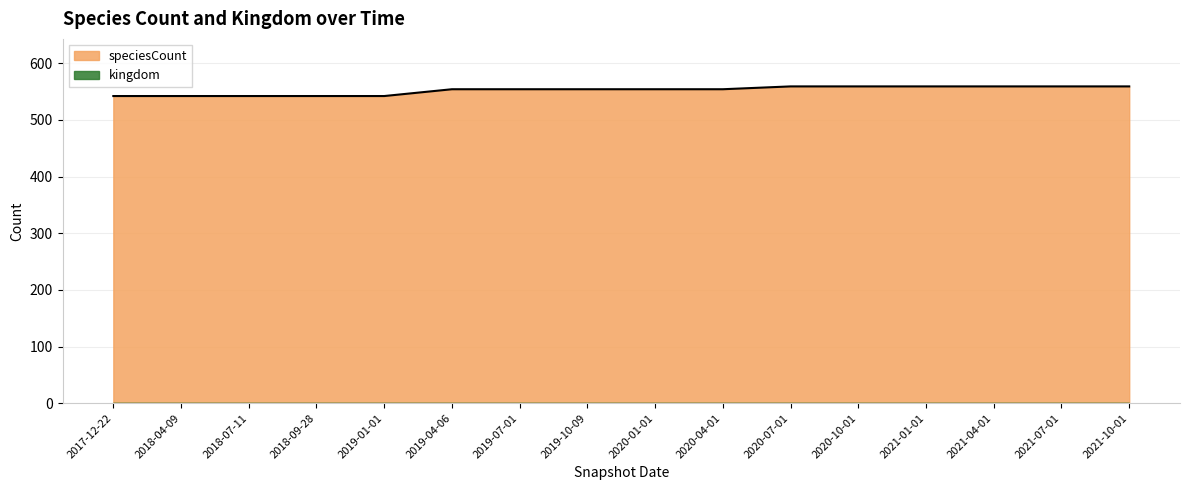

What is the sum of all values?

8834